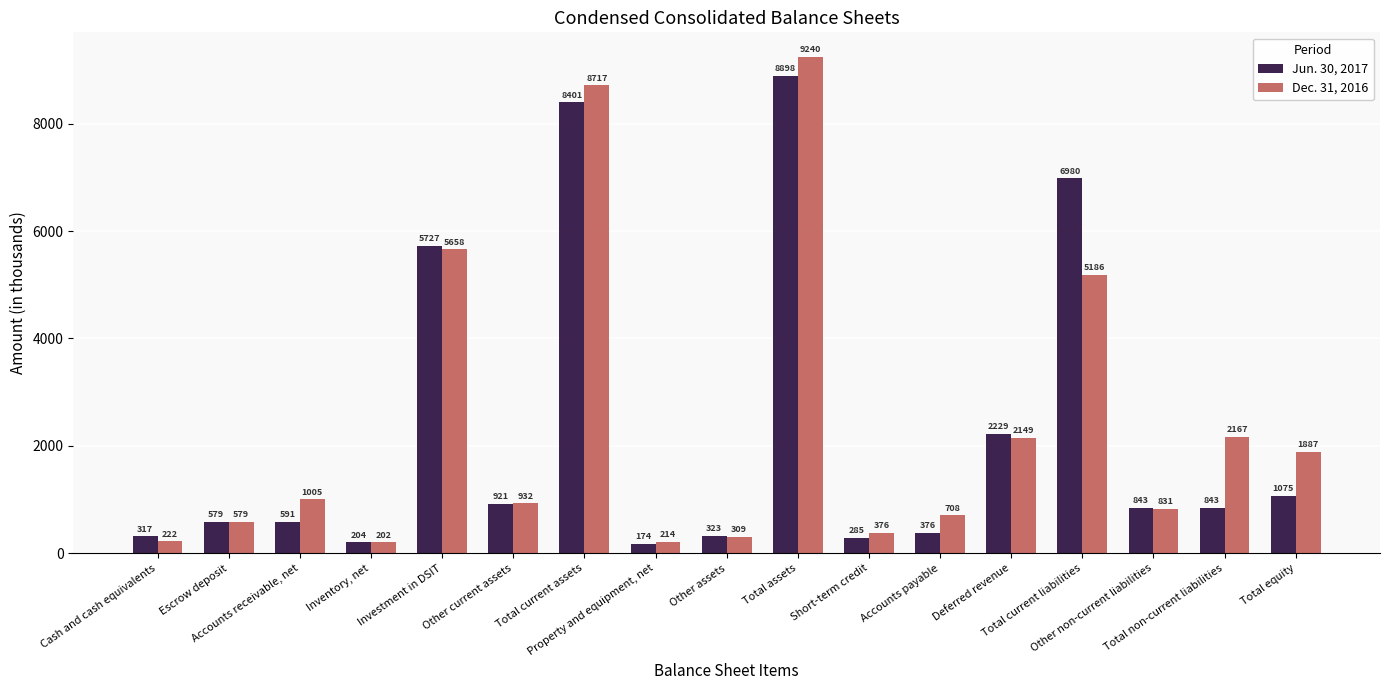

What is the difference between the Dec. 31, 2016 values at Deferred revenue and Total equity?

262